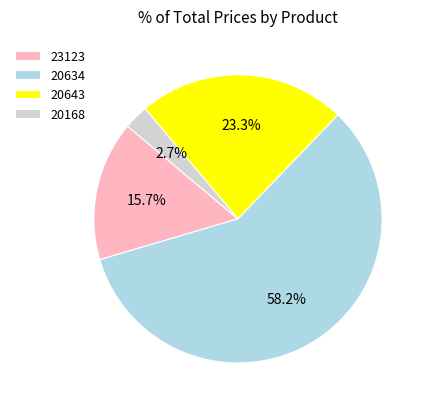

To the nearest percent, what is the difference between the largest and smallest slice percentages?

56%